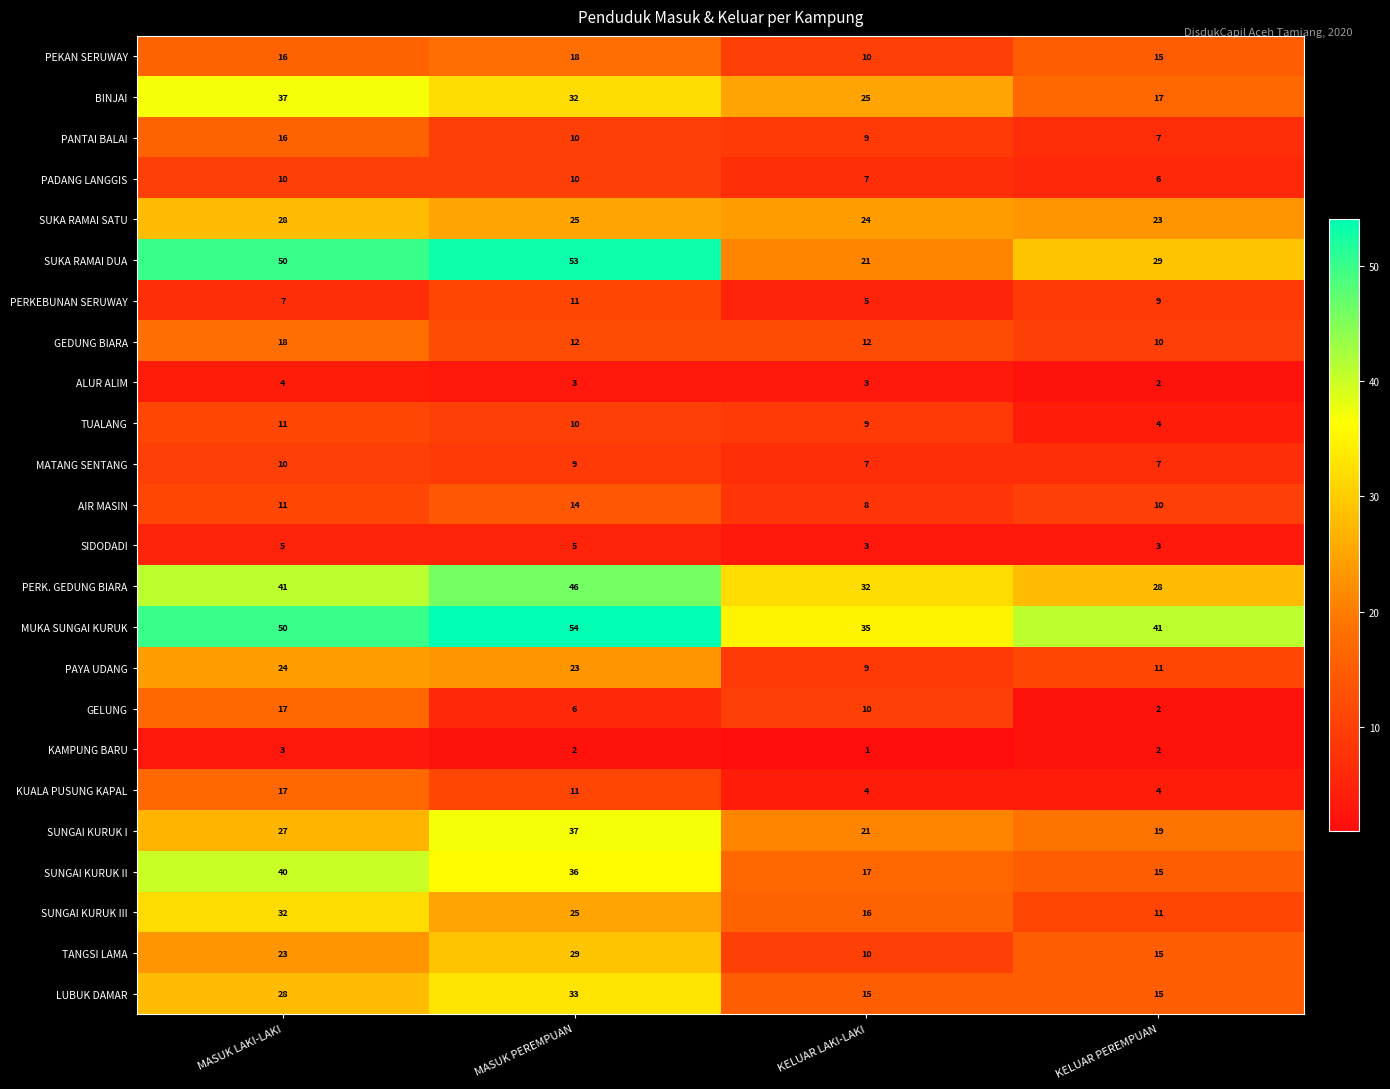

How many distinct data groups are displayed?

24